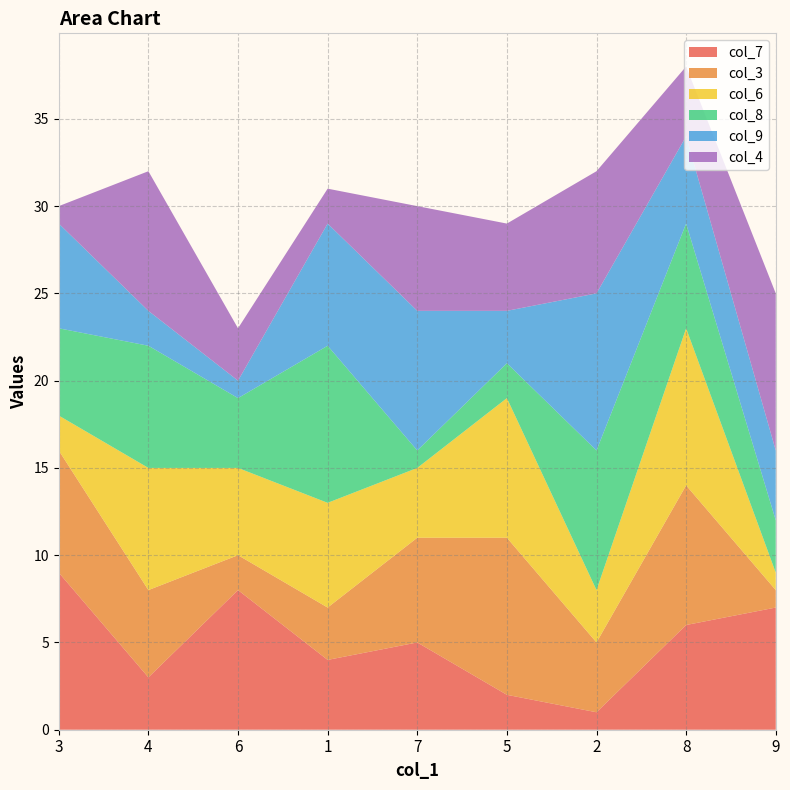

Reading right to left, transcribe all the data shown in this chart.

col_7: 7	6	1	2	5	4	8	3	9
col_3: 1	8	4	9	6	3	2	5	7
col_6: 1	9	3	8	4	6	5	7	2
col_8: 3	6	8	2	1	9	4	7	5
col_9: 4	5	9	3	8	7	1	2	6
col_4: 9	4	7	5	6	2	3	8	1